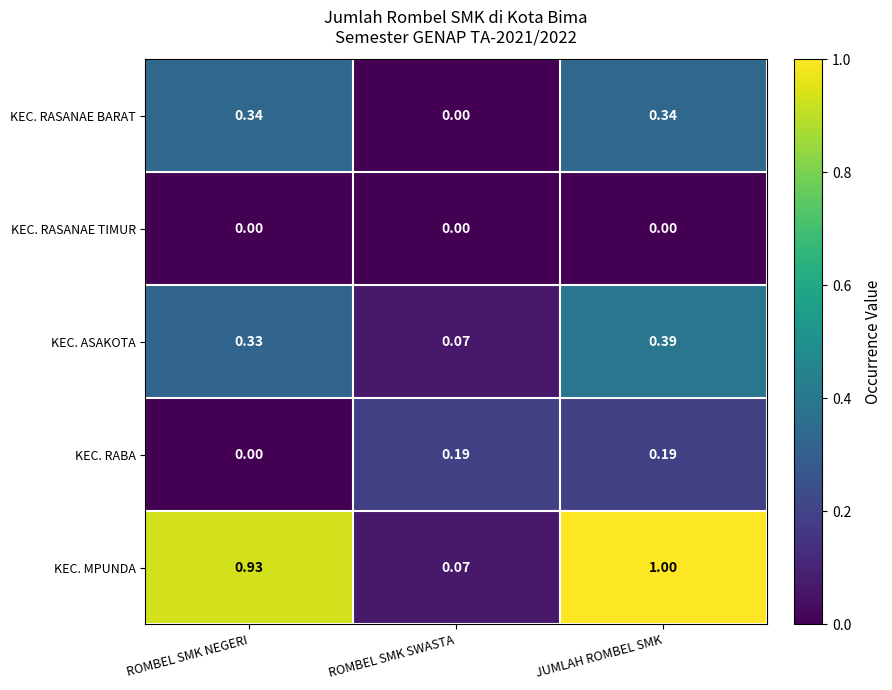

At how many categories does at least one series exceed 0?

3